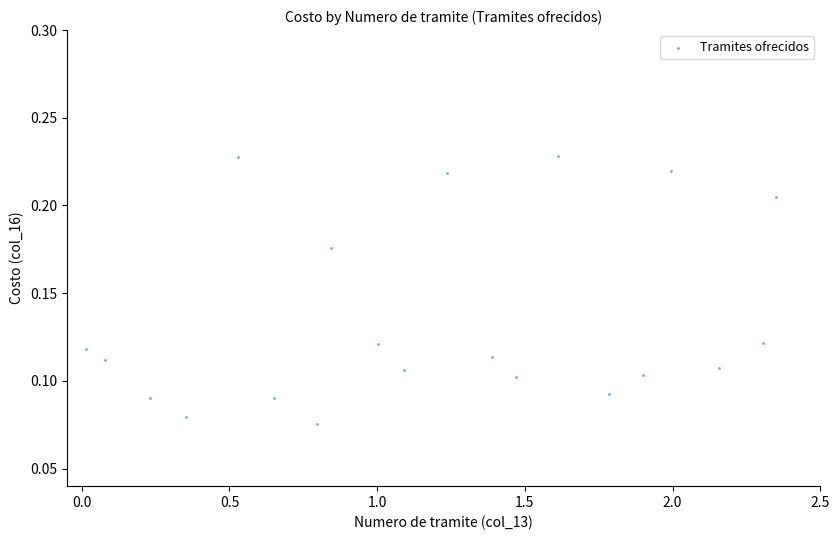

What is the range of X values (max minus min)?

2.3